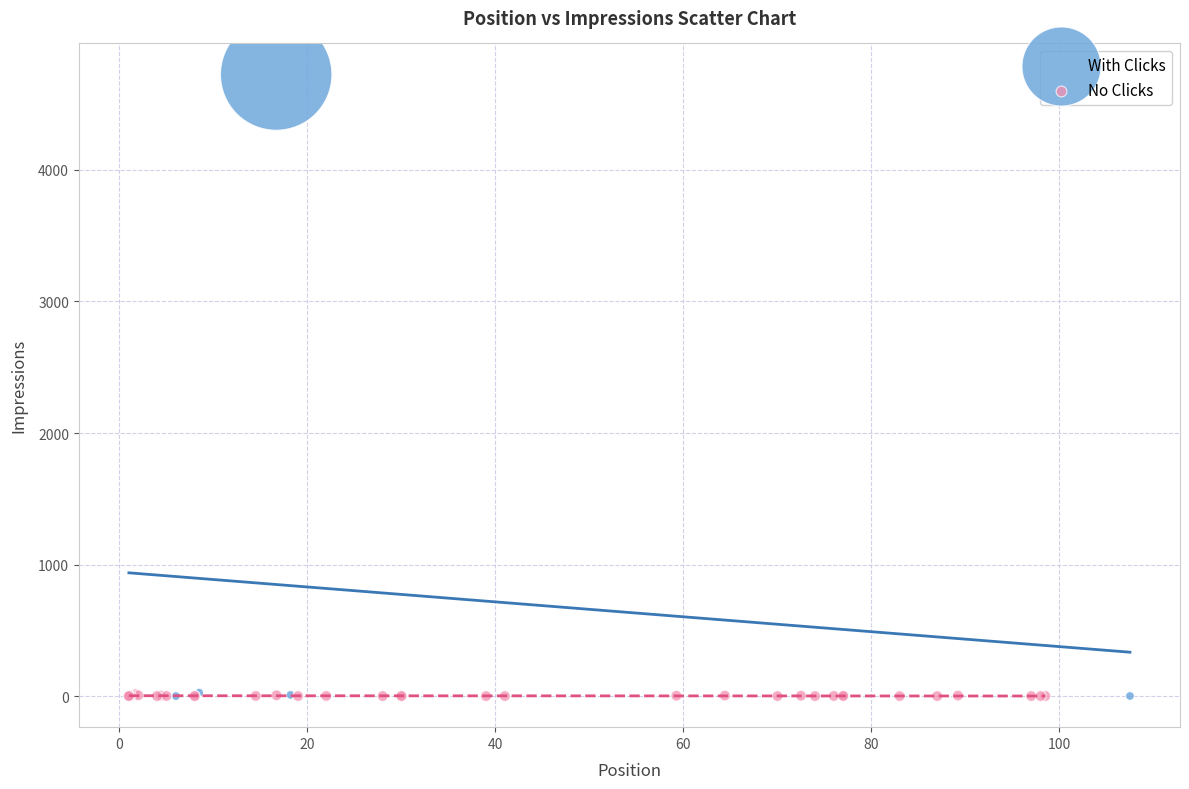

Which series has the widest spread of Y values?

With Clicks